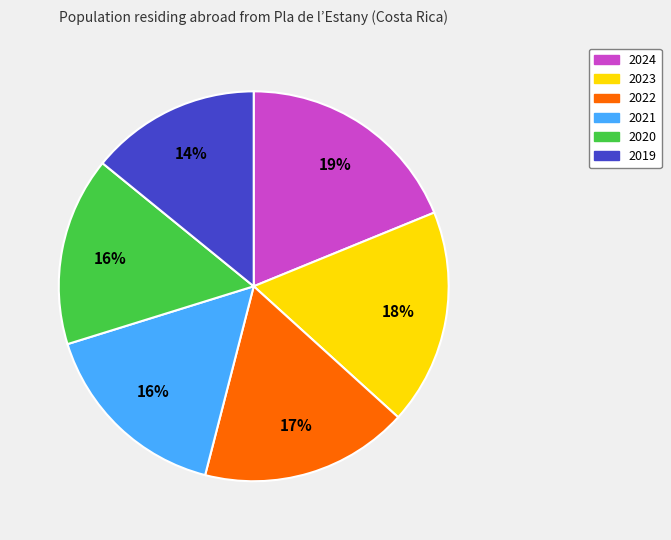

Approximately how many times larger is the value at 2022 compared to 2020?

1.1